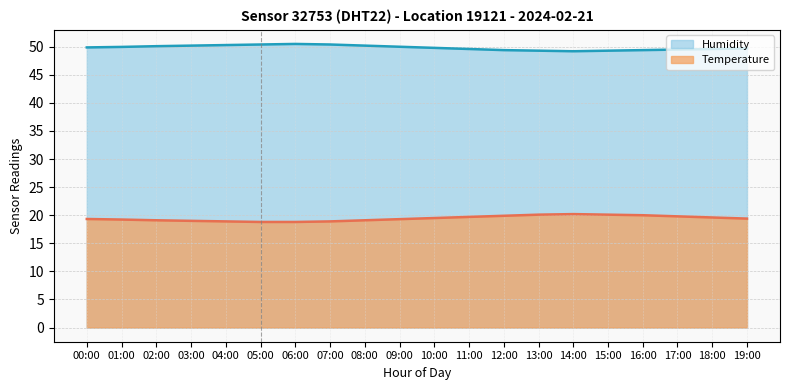

What is the spread (max minus min) of values at 07:00?

31.5